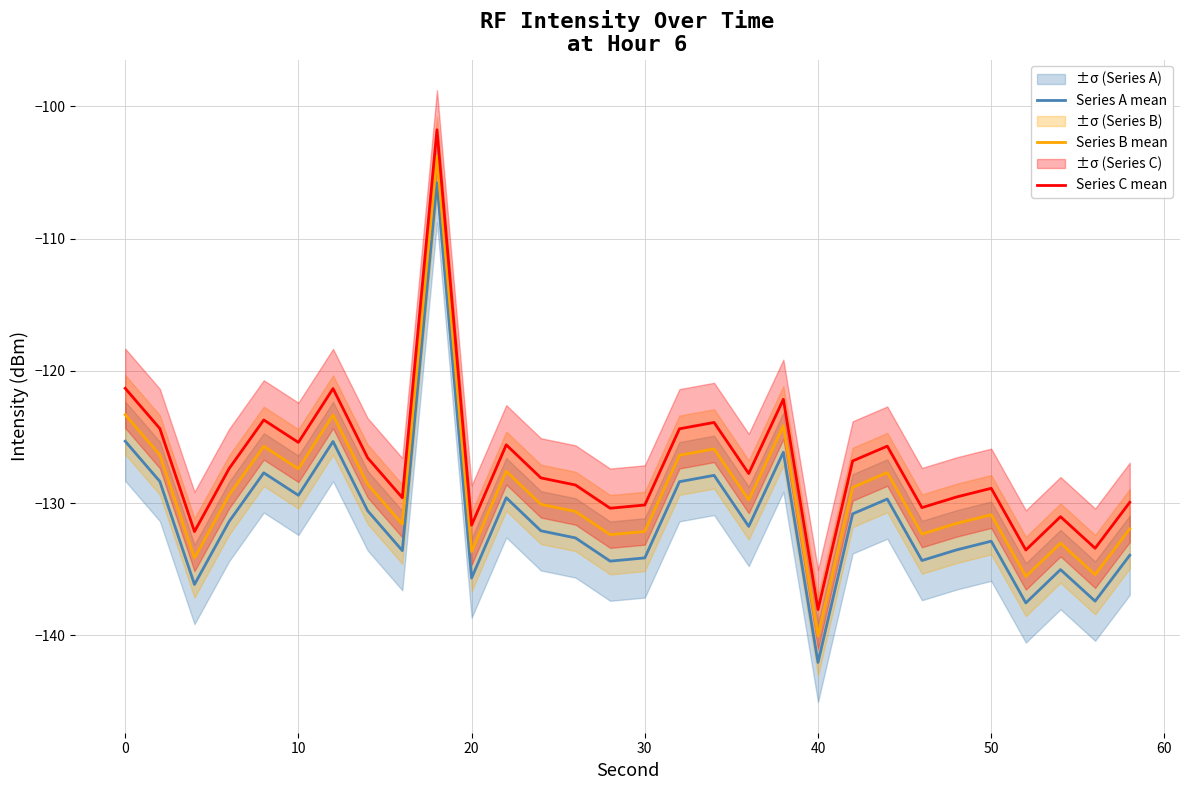

Read the Series A mean value at 30.

-134.1